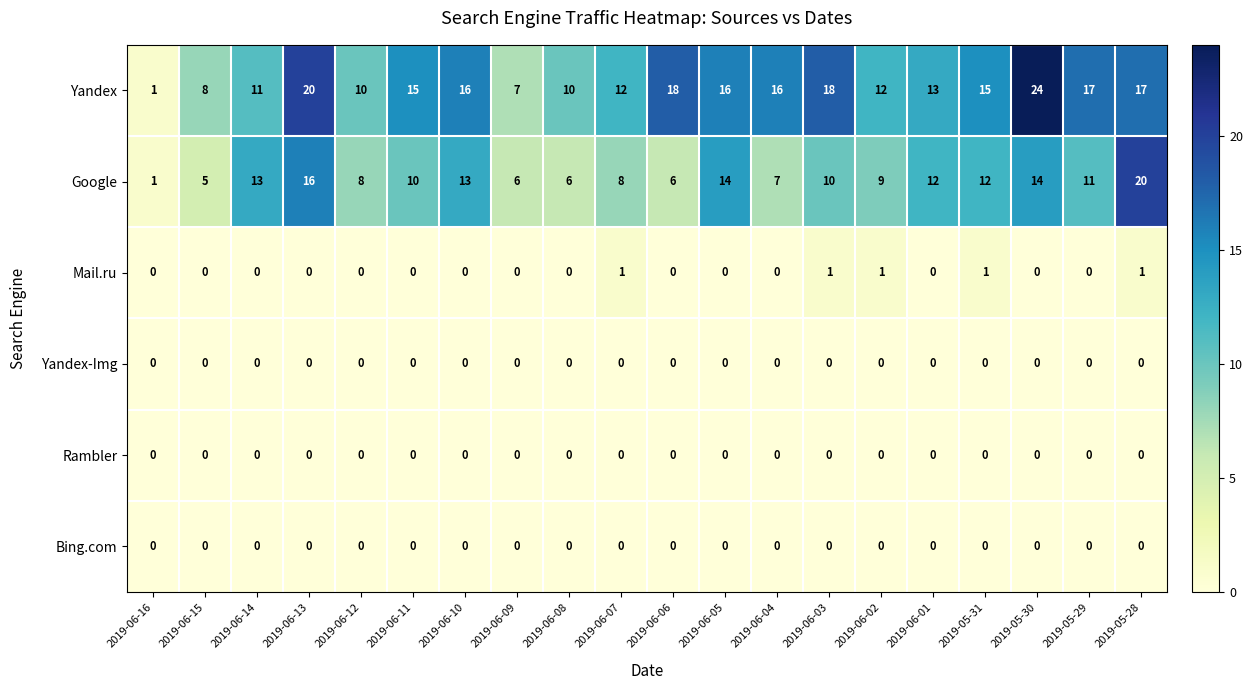

Is the value of Rambler at 2019-06-05 greater than the value of Google at 2019-06-11?

No